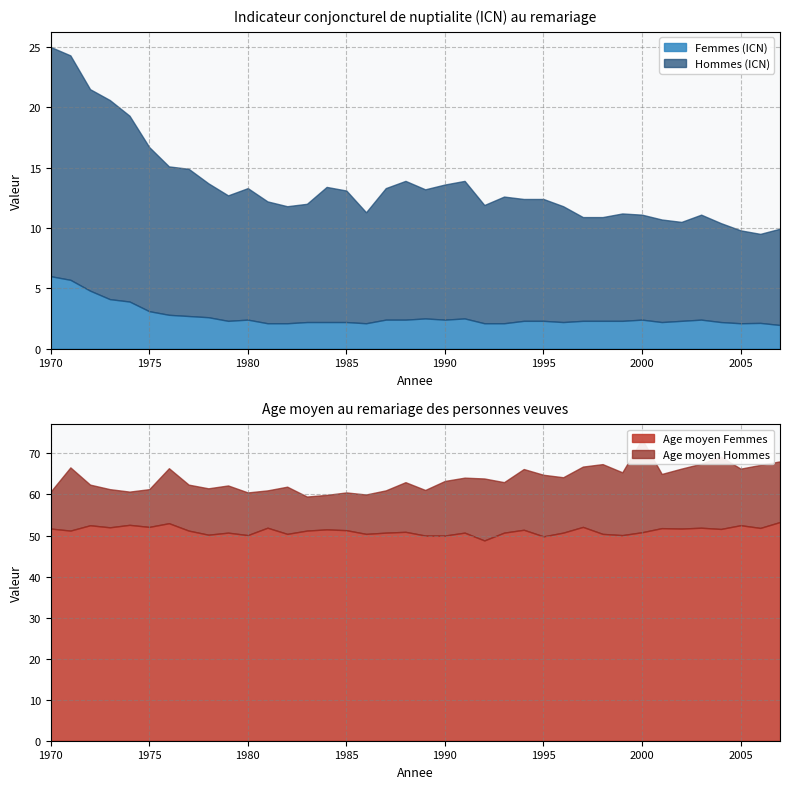

In Hommes (ICN), how many points are lower than both neighbors (excluding endpoints)?

7